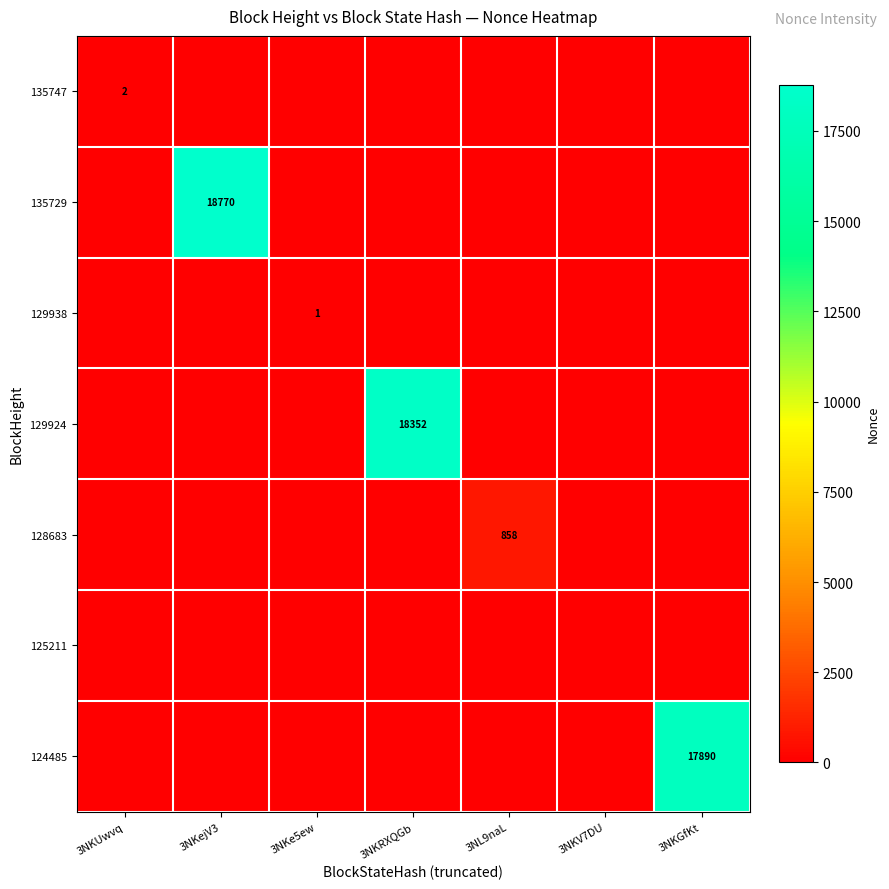

How many series are shown in this chart?

7